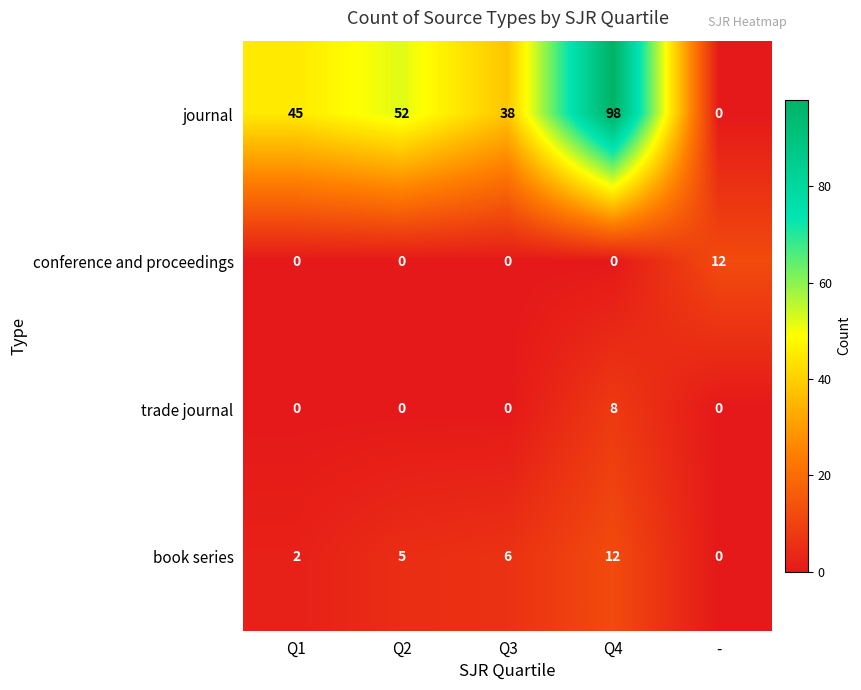

Which series has the largest range (max minus min)?

journal